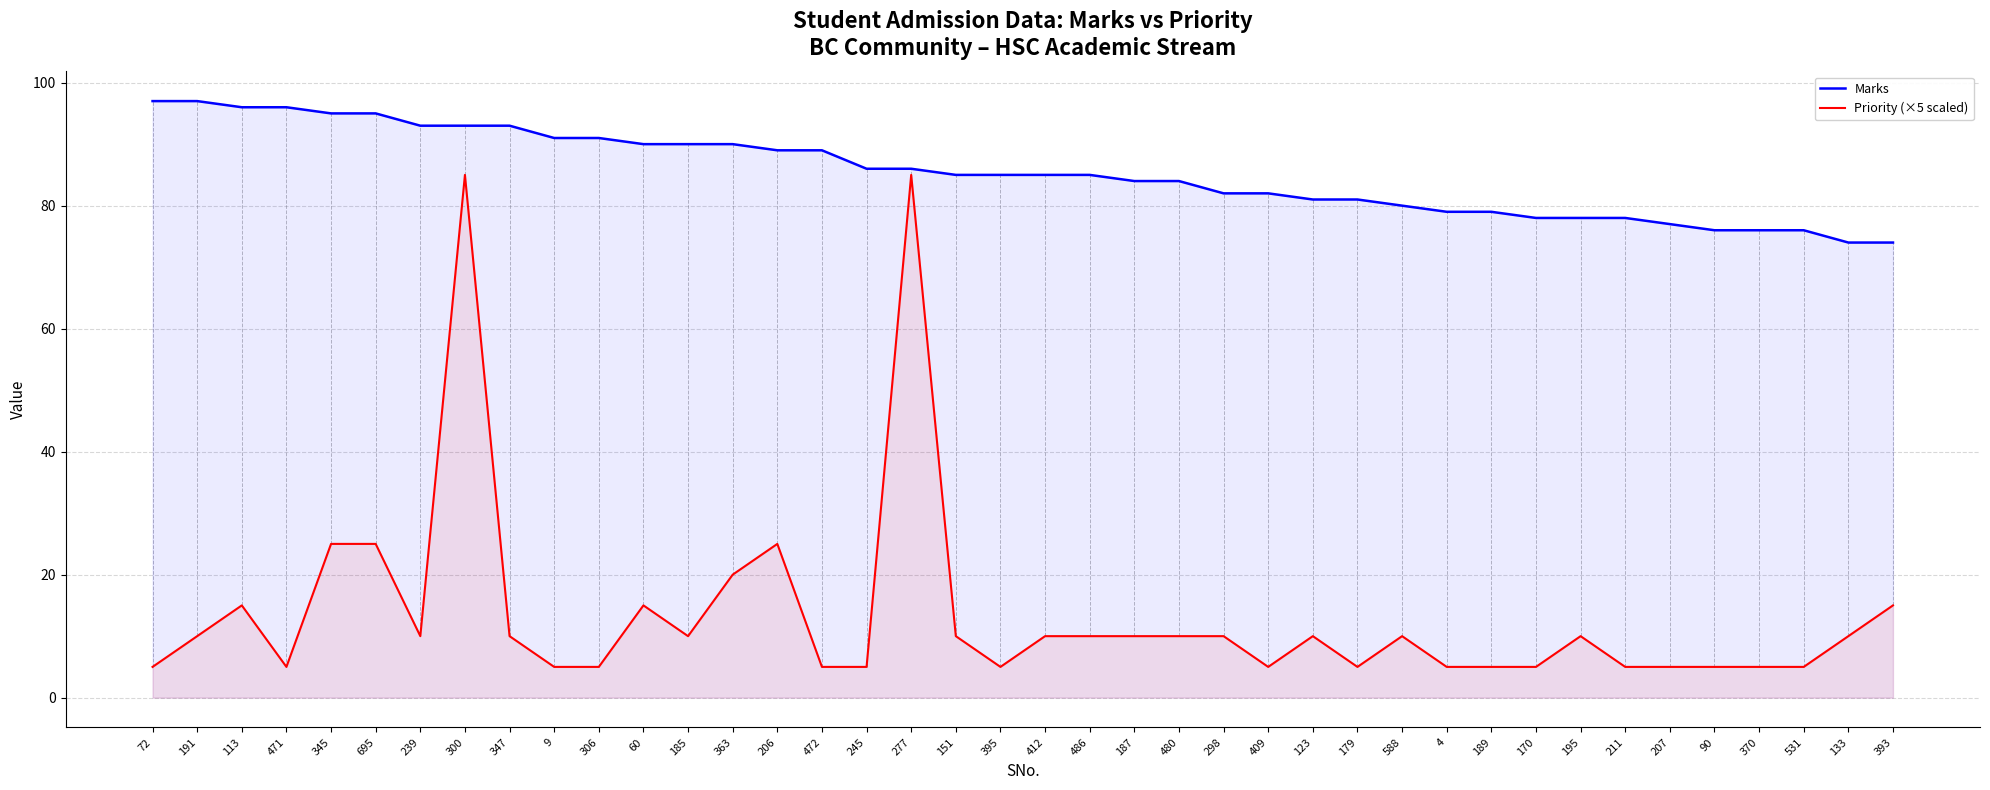

Is the value of Marks at 347 greater than the value of Priority (×5 scaled) at 72?

Yes